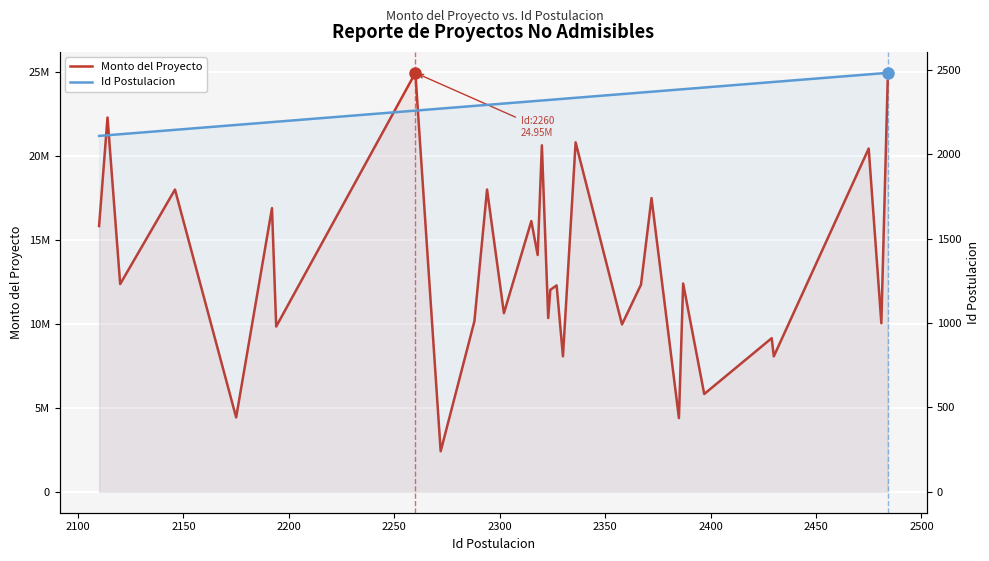

Is the value of Monto del Proyecto at 22 greater than the value of Id Postulacion at 2300?

Yes